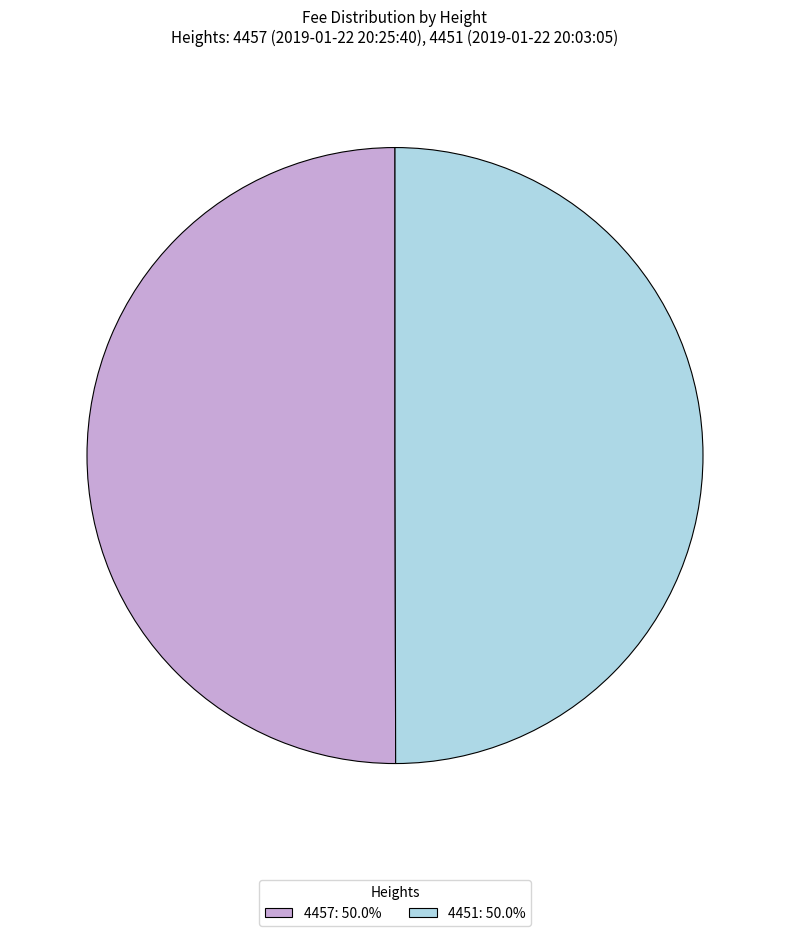

Do 4451: 50.0% and 4457: 50.0% together represent more than half of the pie?

Yes